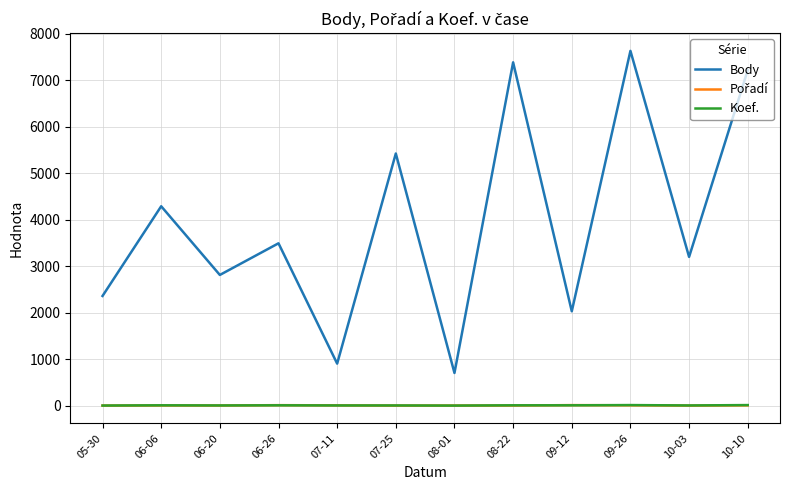

True or false: Koef. and Body cross at least once.

False